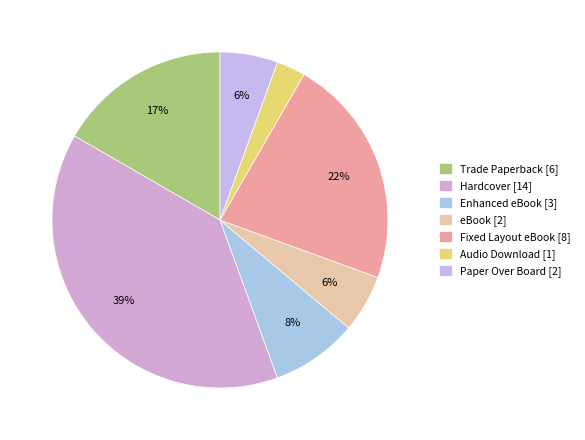

Which category has the smallest portion of the pie?

Audio Download